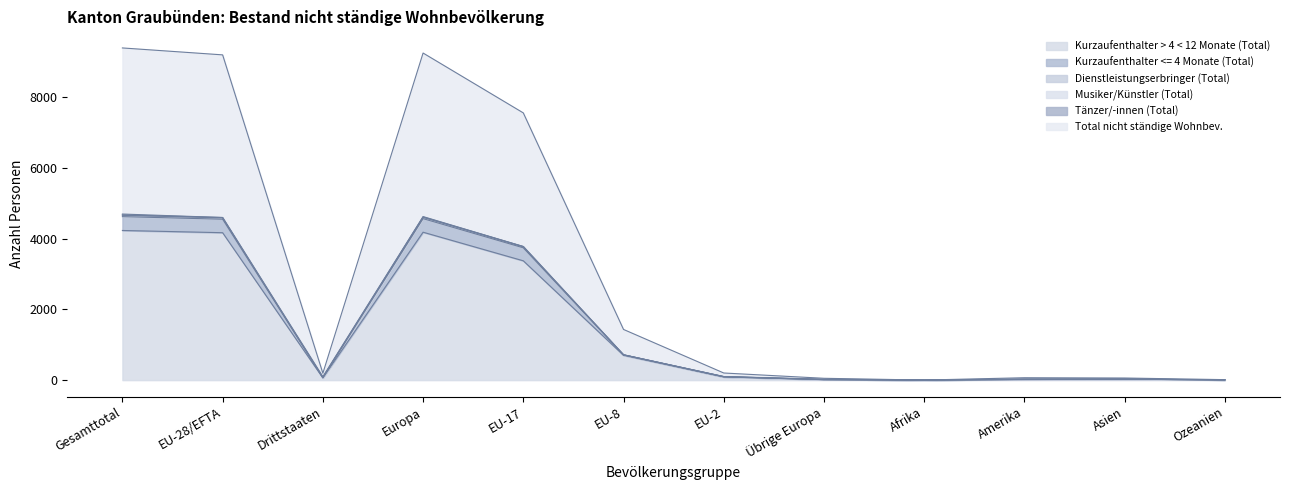

Does the chart display data point markers on the line(s)?

No